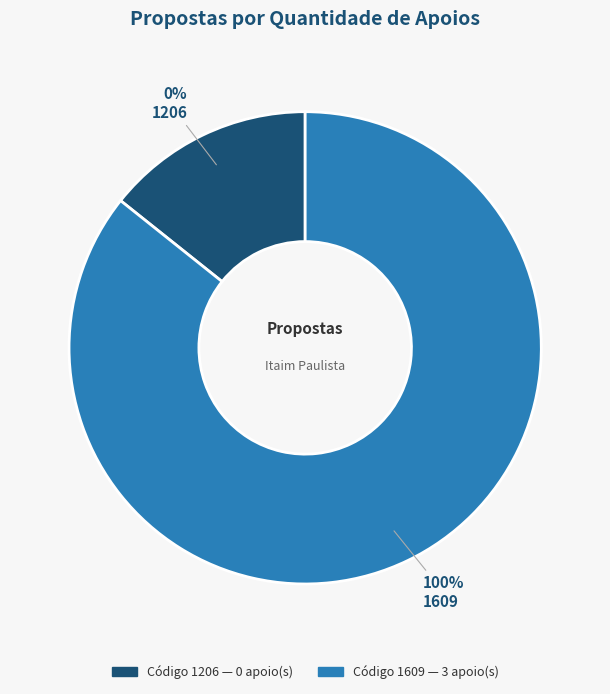

Do 1609 and 1206 together represent more than half of the pie?

Yes